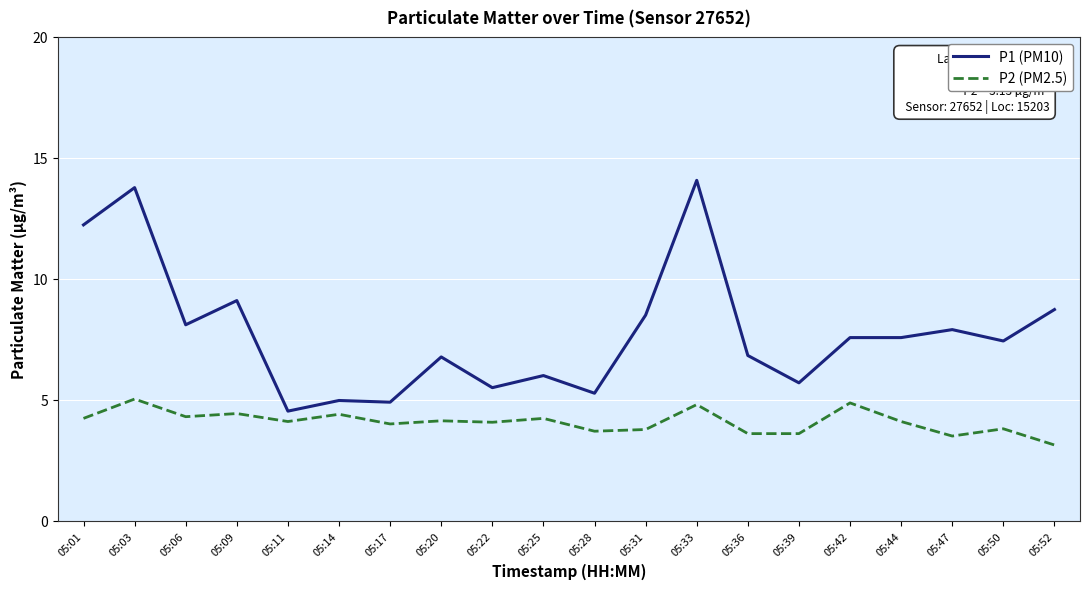

What is the average value of the P1 (PM10) series?

7.8